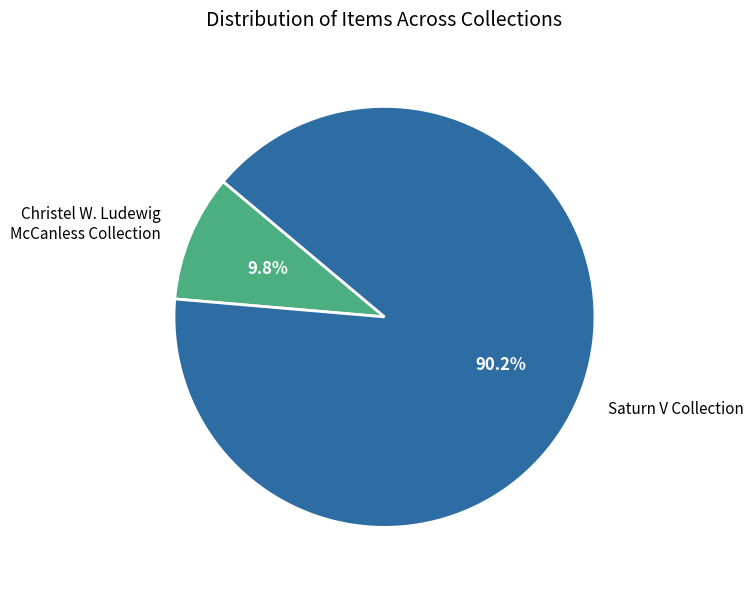

Which has a higher value, Saturn V Collection or Christel W. Ludewig McCanless Collection?

Saturn V Collection